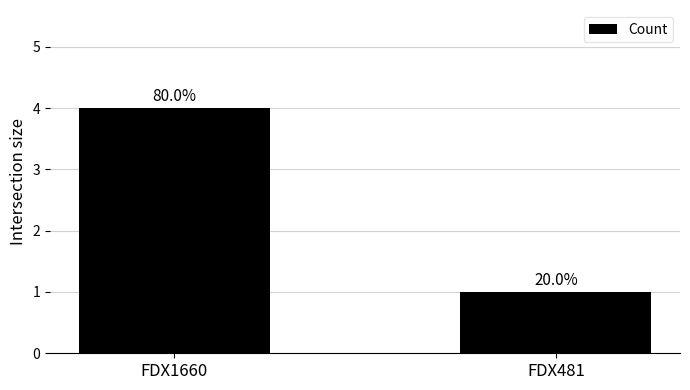

What is the sum of all values?

5